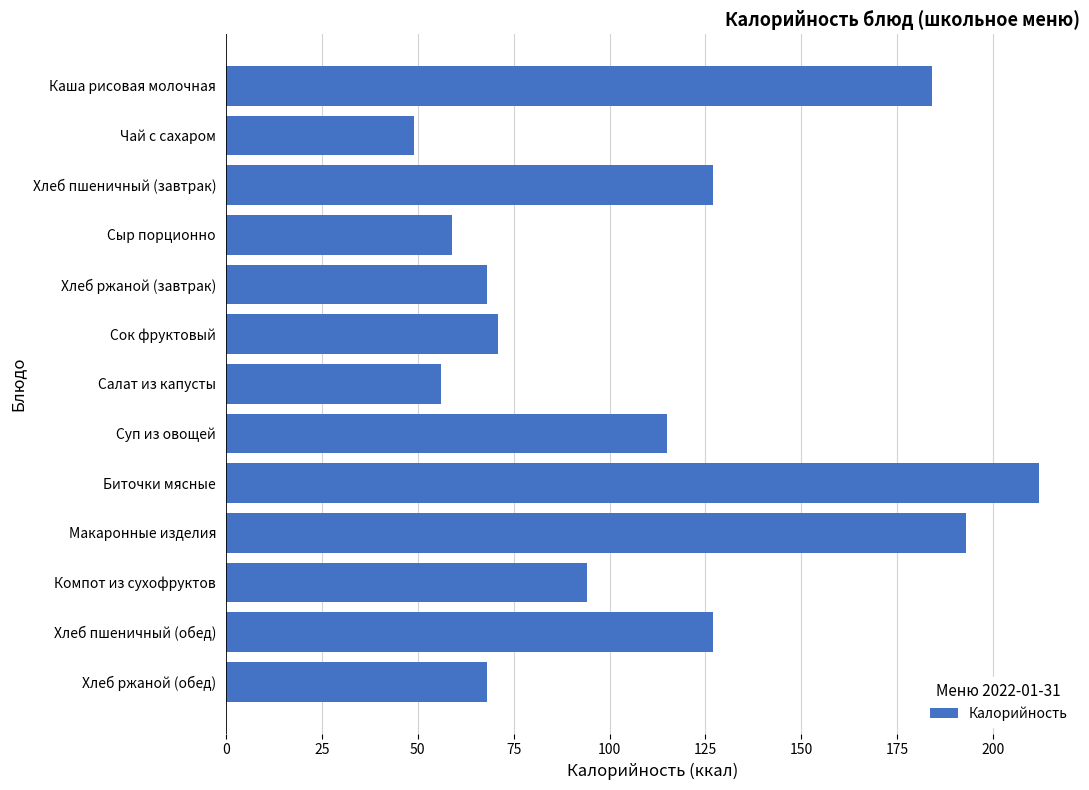

Approximately how many times larger is the value at Чай с сахаром compared to Хлеб ржаной (обед)?

0.7